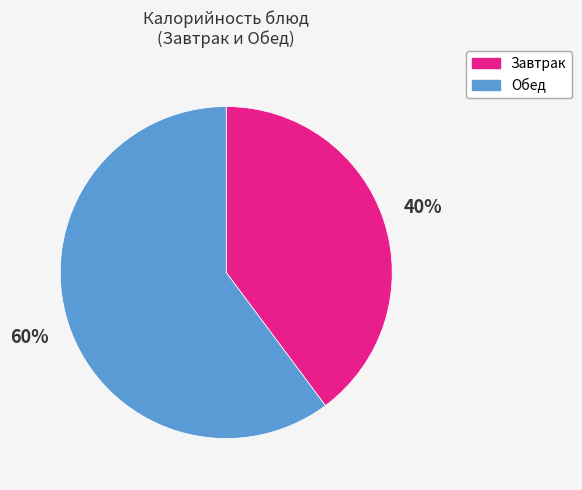

Is there any slice that represents more than half of the pie?

Yes